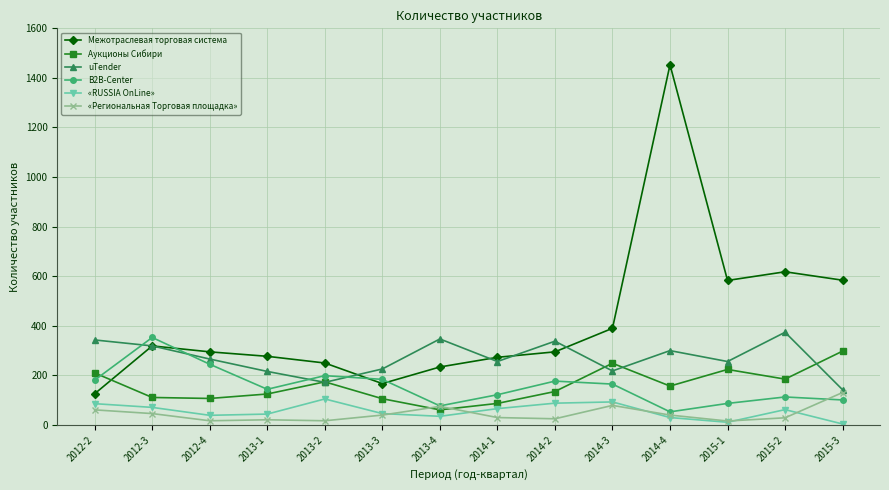

What is the sum of all «Региональная Торговая площадка» values?

627